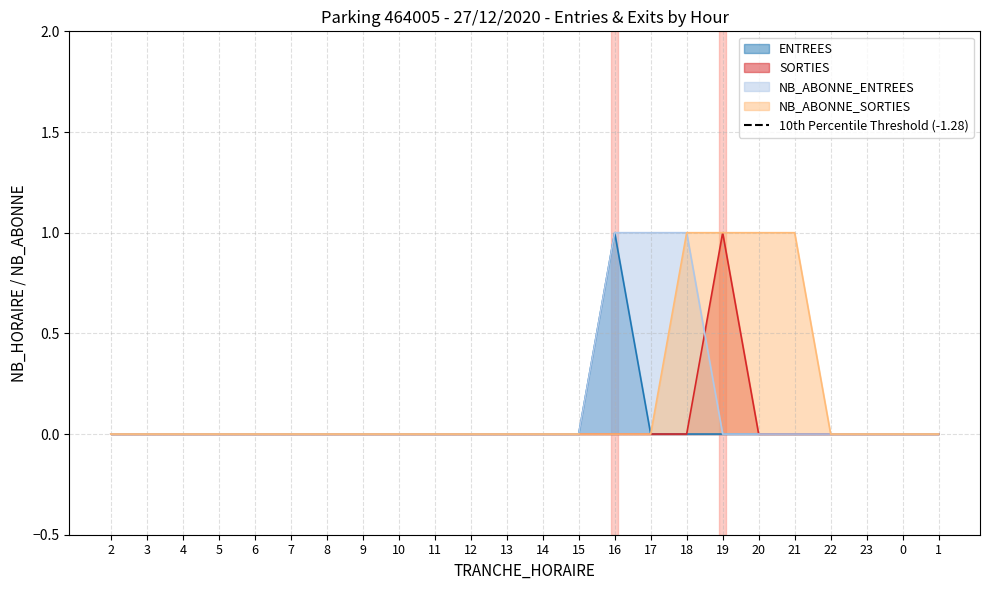

True or false: SORTIES has more than 2 points higher than both neighbors.

False